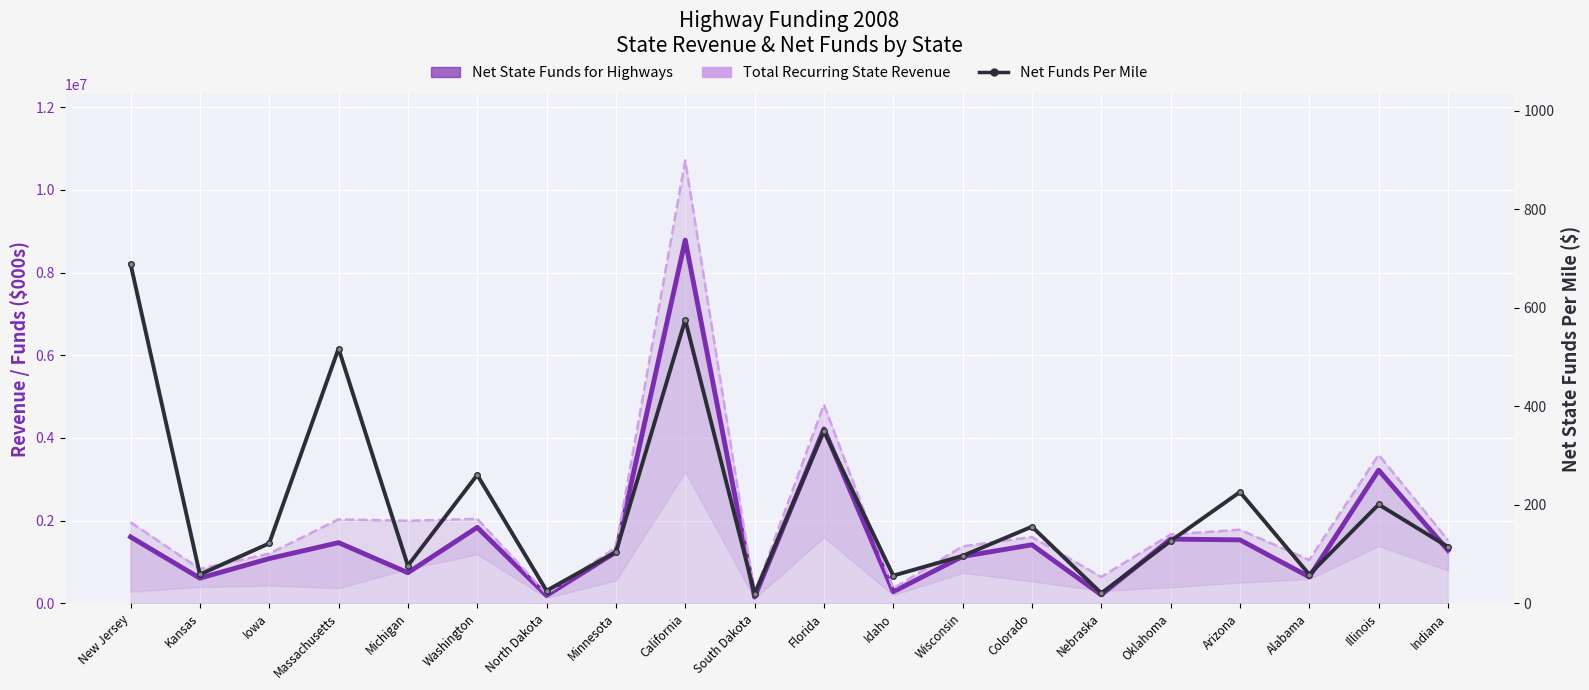

Where is Net State Funds for Highways nearest to the value 4467405?

Florida